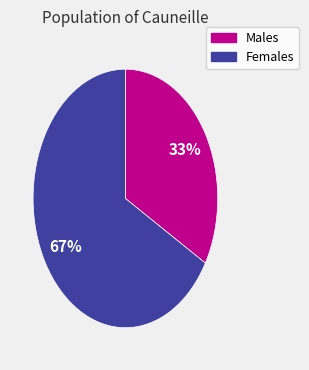

Is there a majority slice in this chart?

Yes